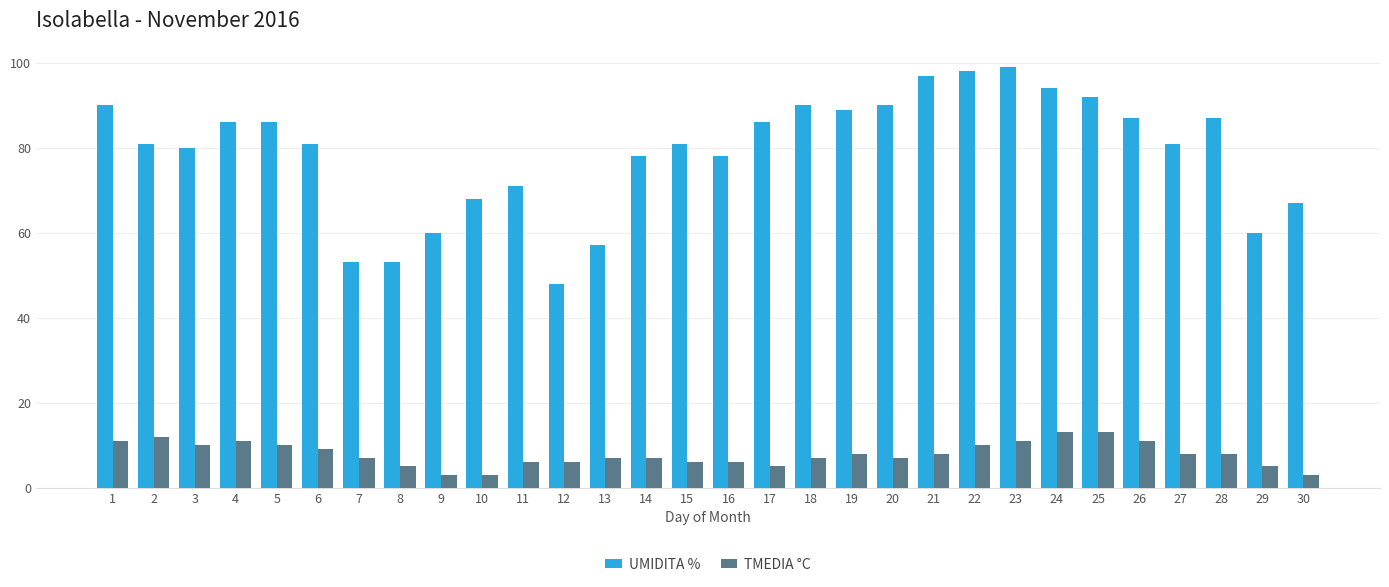

Which series has the largest range (max minus min)?

UMIDITA %